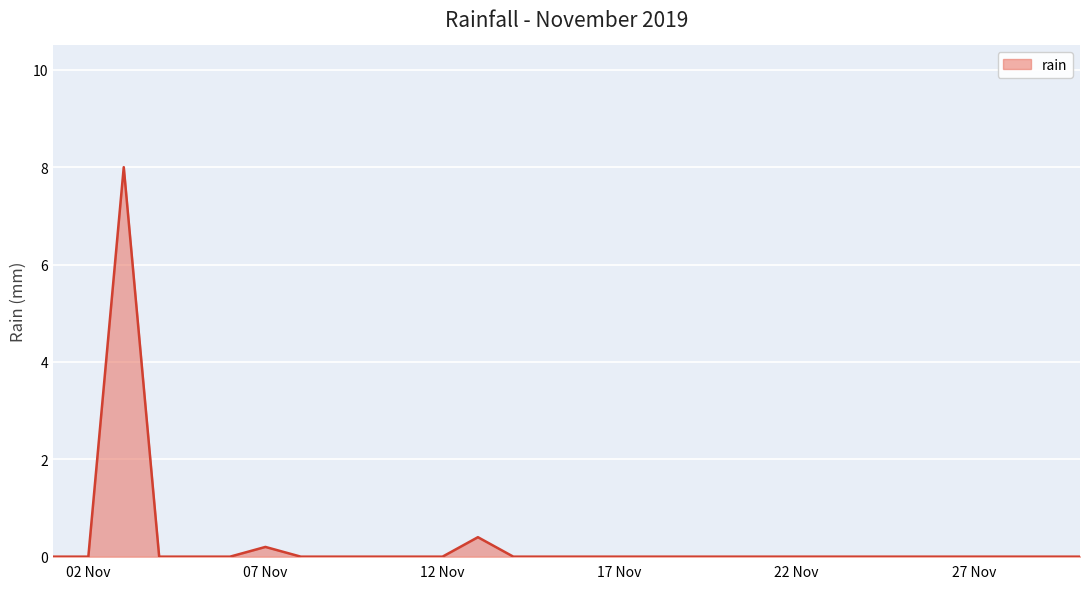

What is the difference between the maximum and minimum values?

8.0